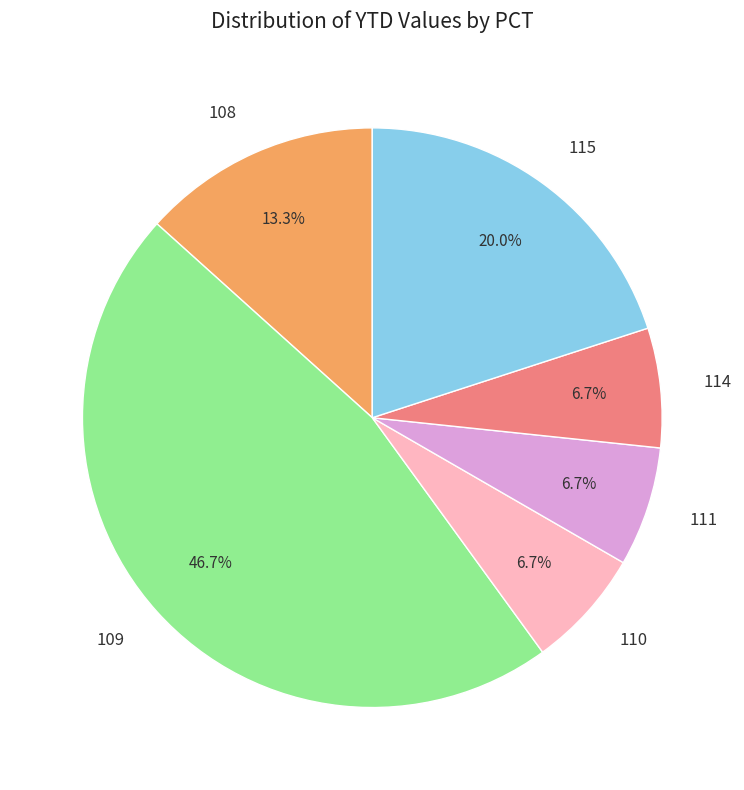

Count the number of slices in the pie.

6